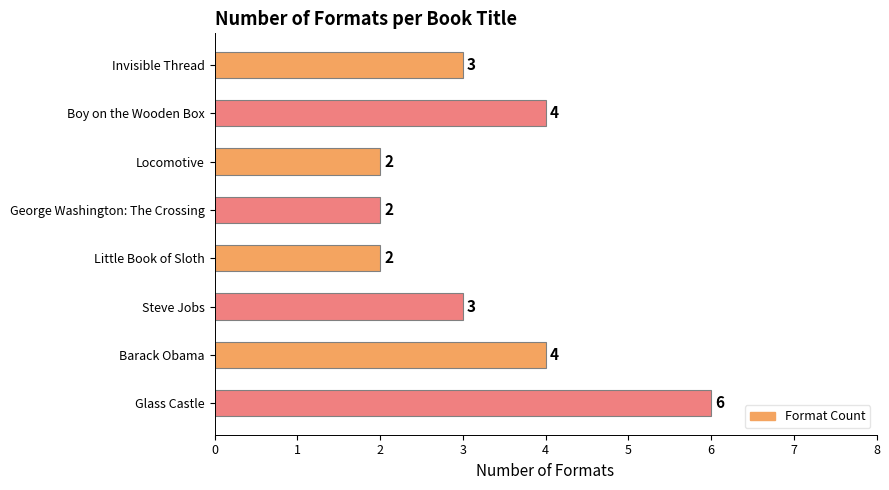

Reading top to bottom, what are all the values shown in this chart?

Invisible Thread=3	Boy on the Wooden Box=4	Locomotive=2	George Washington: The Crossing=2	Little Book of Sloth=2	Steve Jobs=3	Barack Obama=4	Glass Castle=6